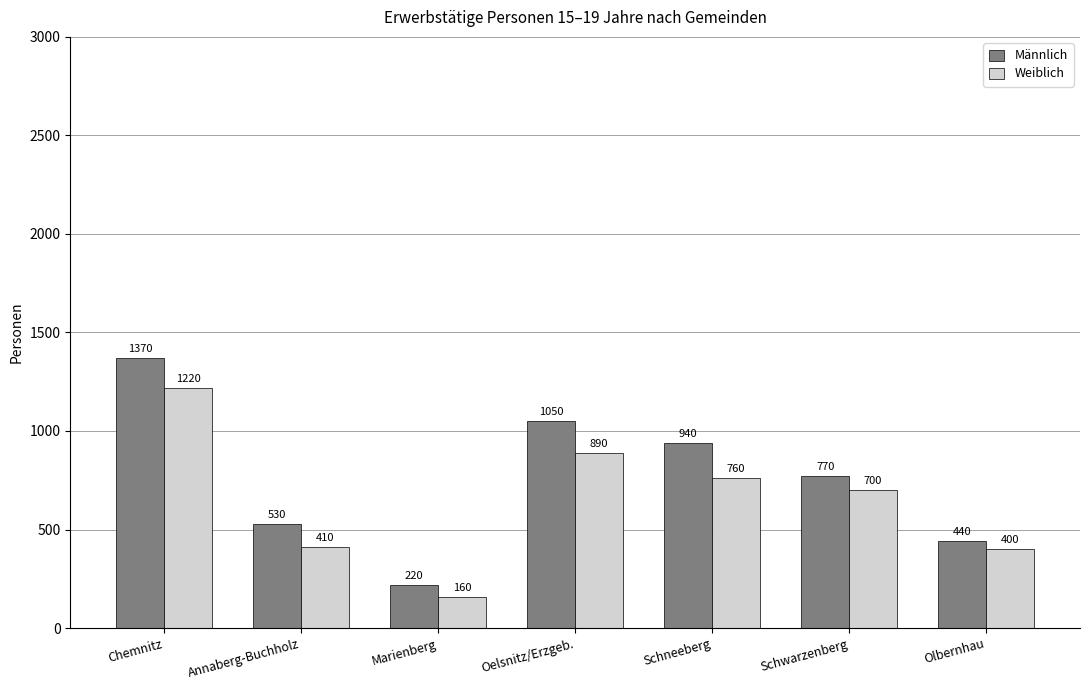

List the labels in order of Männlich value, smallest first.

Marienberg, Olbernhau, Annaberg-Buchholz, Schwarzenberg, Schneeberg, Oelsnitz/Erzgeb., Chemnitz